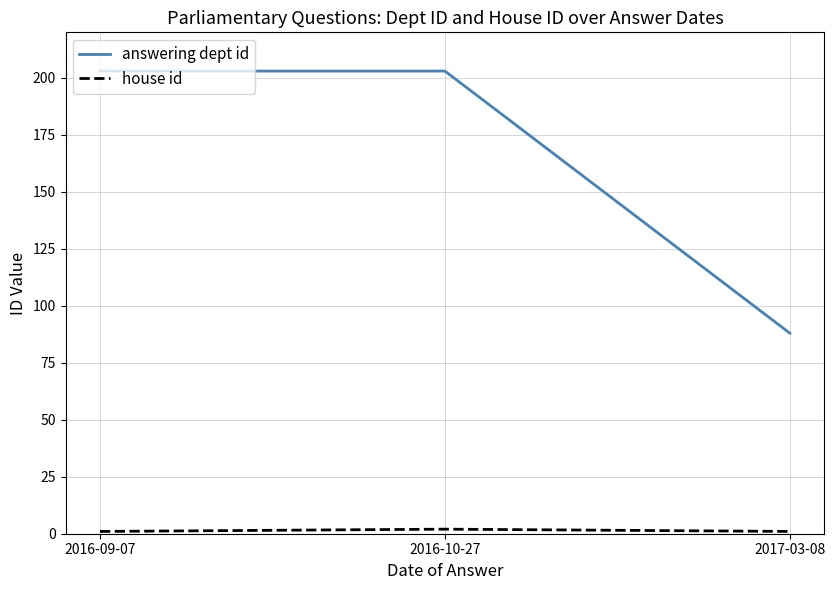

Which series has the largest total across all categories?

answering dept id